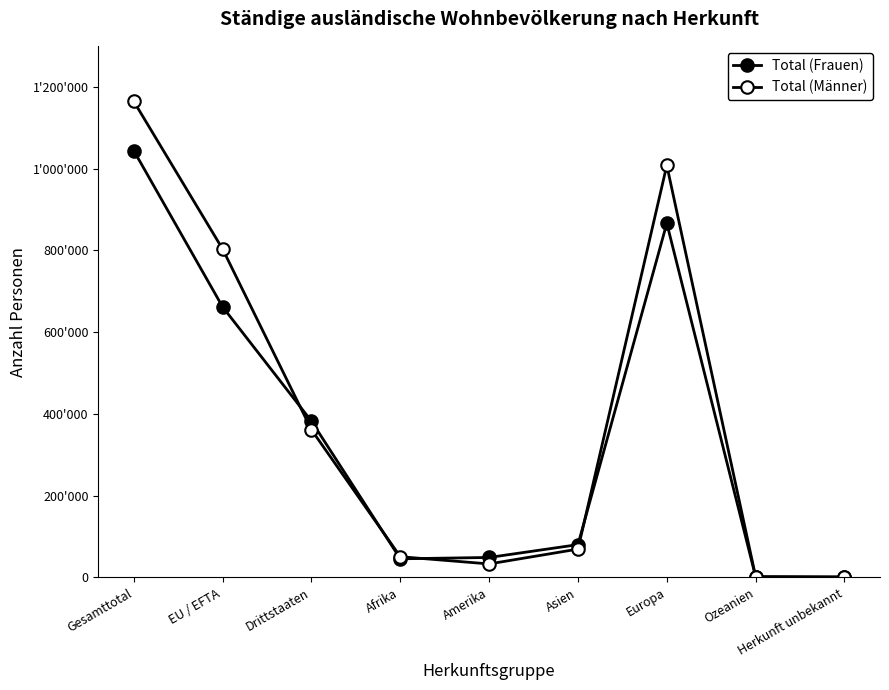

Which category has the highest value in the Total (Männer) series?

Gesamttotal